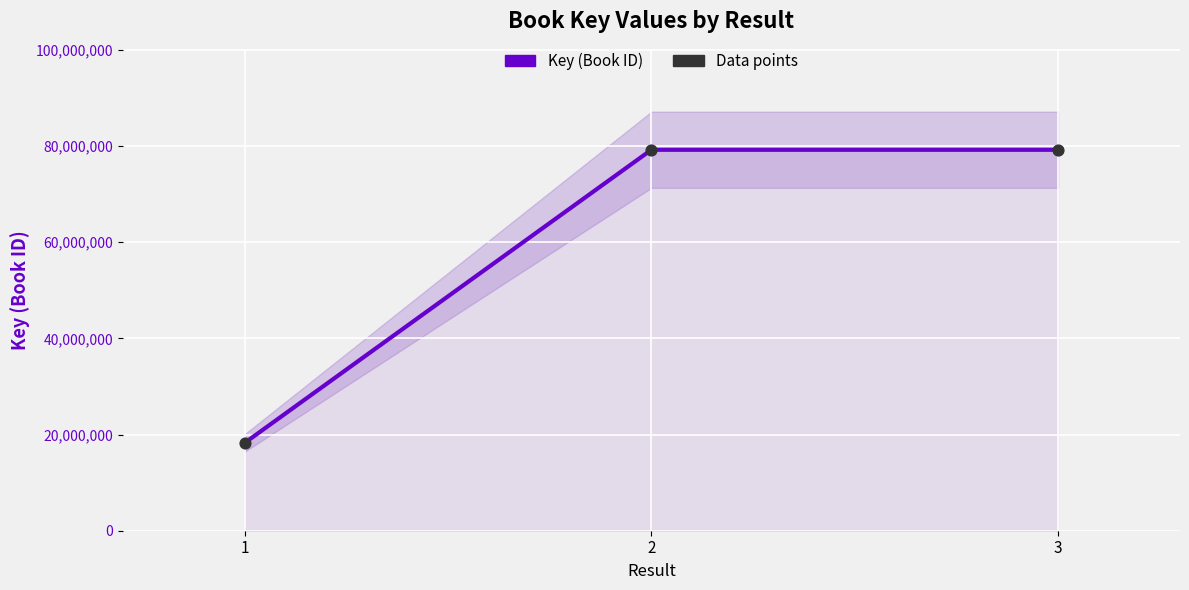

What are all the series names shown in the legend?

Key (Book ID), Data points